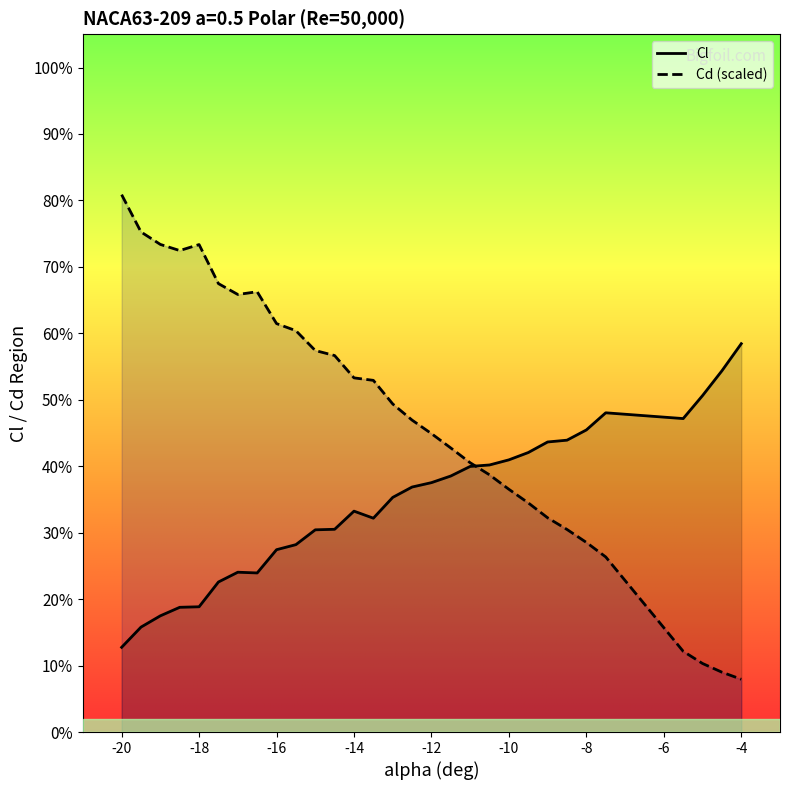

Which series has the largest range (max minus min)?

Cd